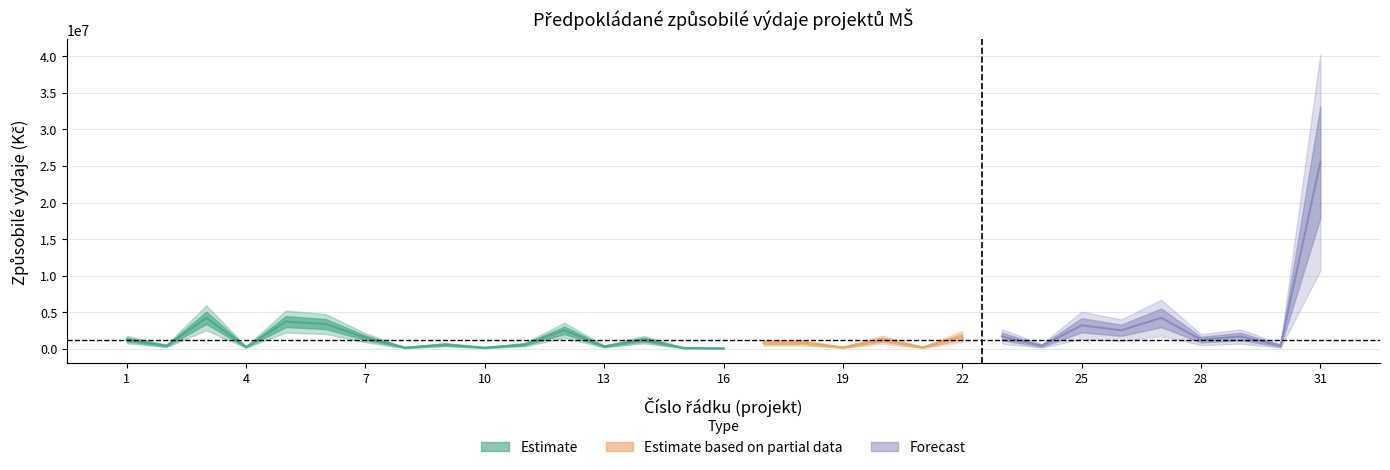

Reading left to right, list all the values displayed in this chart.

1=1275000	2=425000	3=4250000	4=255000	5=3740000	6=3400000	7=1530000	8=170000	9=595000	10=170000	11=595000	12=2550000	13=340000	14=1275000	15=127500	16=85000	17=850000	18=850000	19=212500	20=1275000	21=212500	22=1700000	23=1700000	24=425000	25=3230000	26=2550000	27=4250000	28=1275000	29=1700000	30=425000	31=25500000